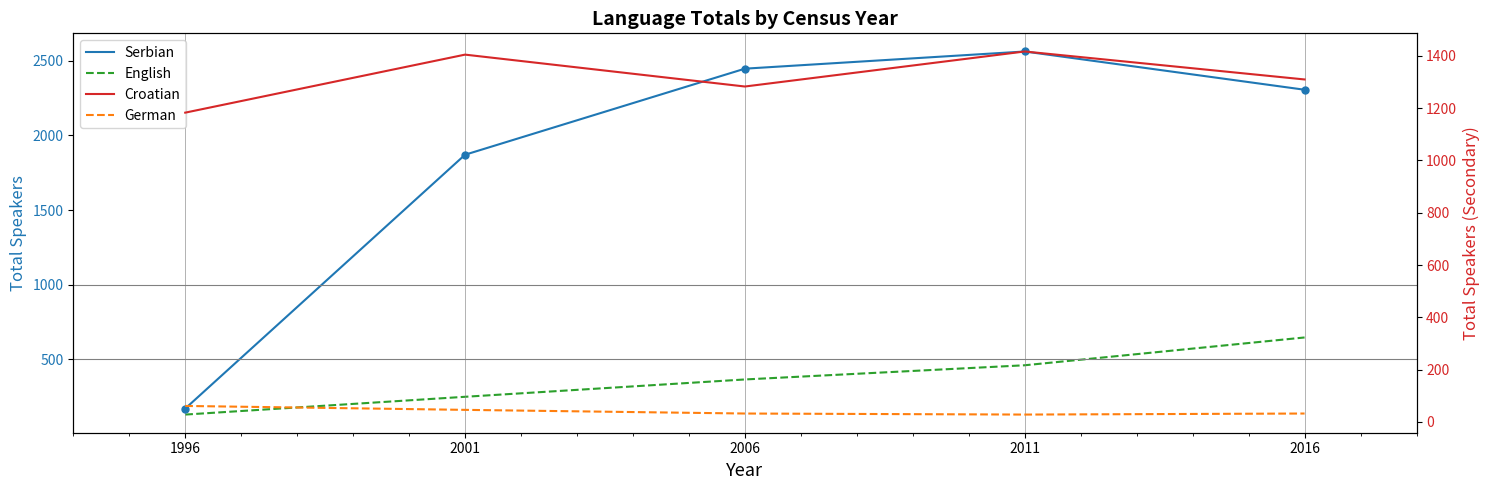

What is the difference between the Croatian values at 2001 and 1996?

222